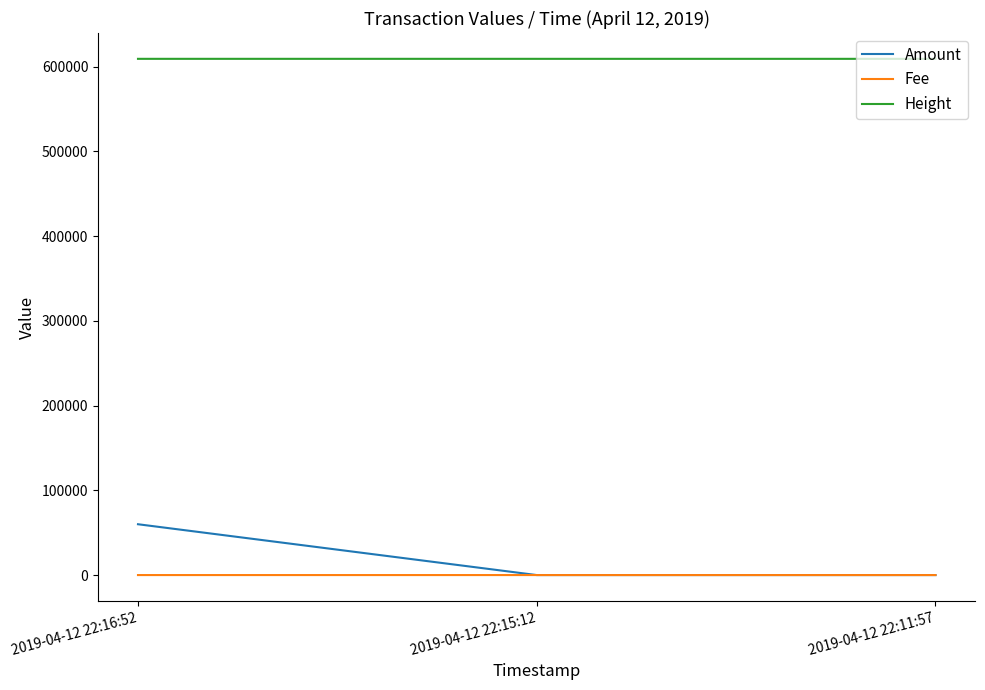

Which category has the highest value in the Amount series?

2019-04-12 22:16:52